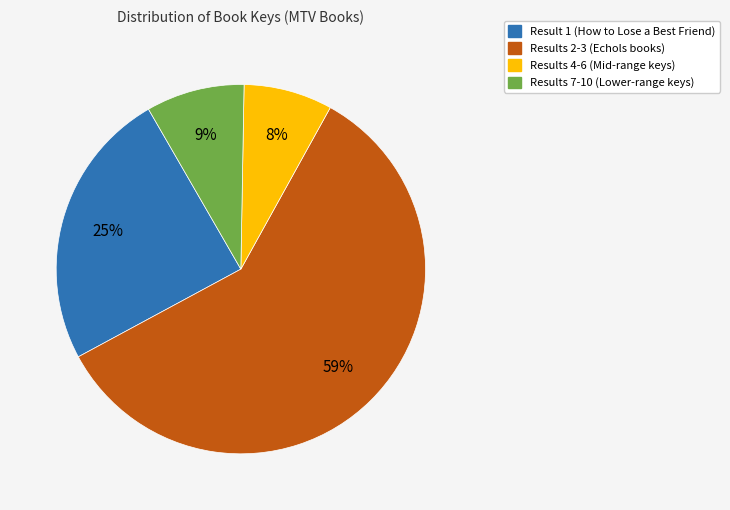

Is it true that Result 1 (How to Lose a Best Friend) is 25% of the pie?

True